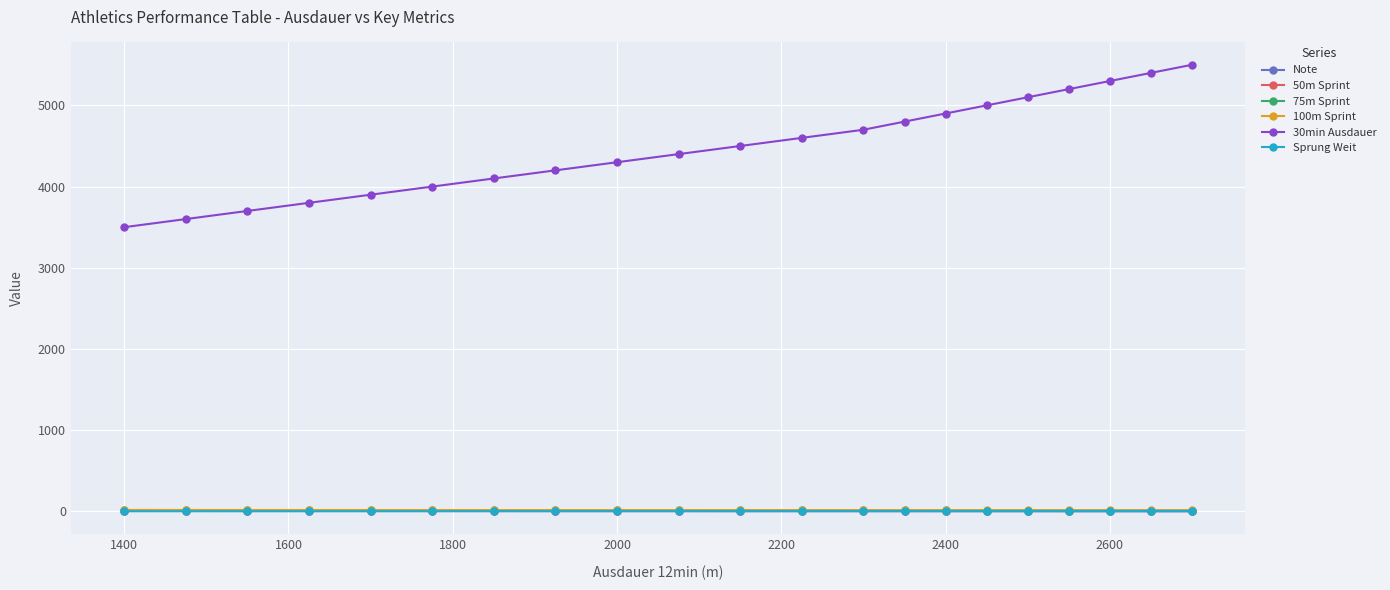

Is this an area chart (filled region under the line)?

No